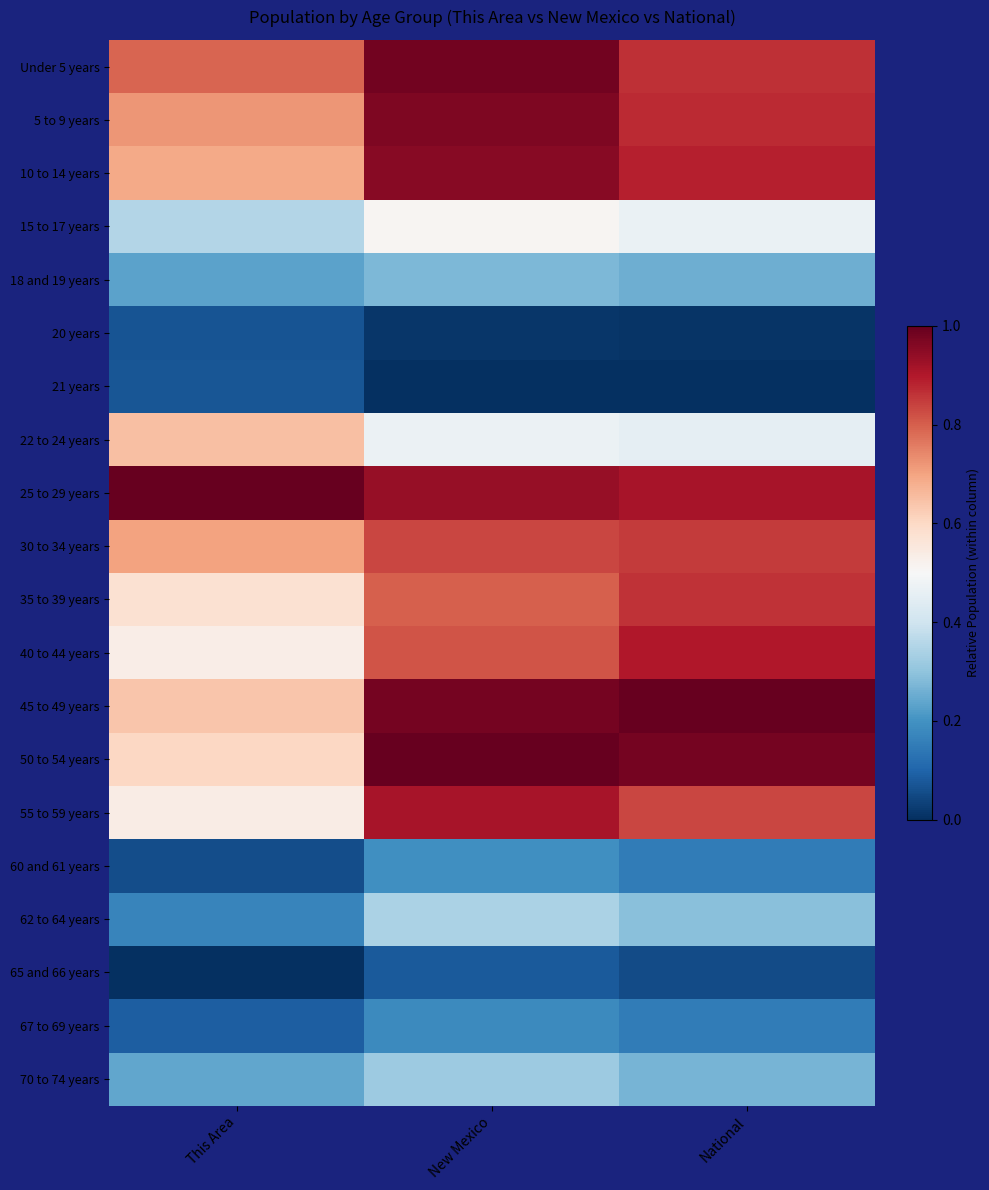

Rank the series at New Mexico from highest to lowest value.

50 to 54 years, Under 5 years, 45 to 49 years, 5 to 9 years, 10 to 14 years, 25 to 29 years, 55 to 59 years, 30 to 34 years, 40 to 44 years, 35 to 39 years, 15 to 17 years, 22 to 24 years, 62 to 64 years, 70 to 74 years, 18 and 19 years, 60 and 61 years, 67 to 69 years, 65 and 66 years, 20 years, 21 years